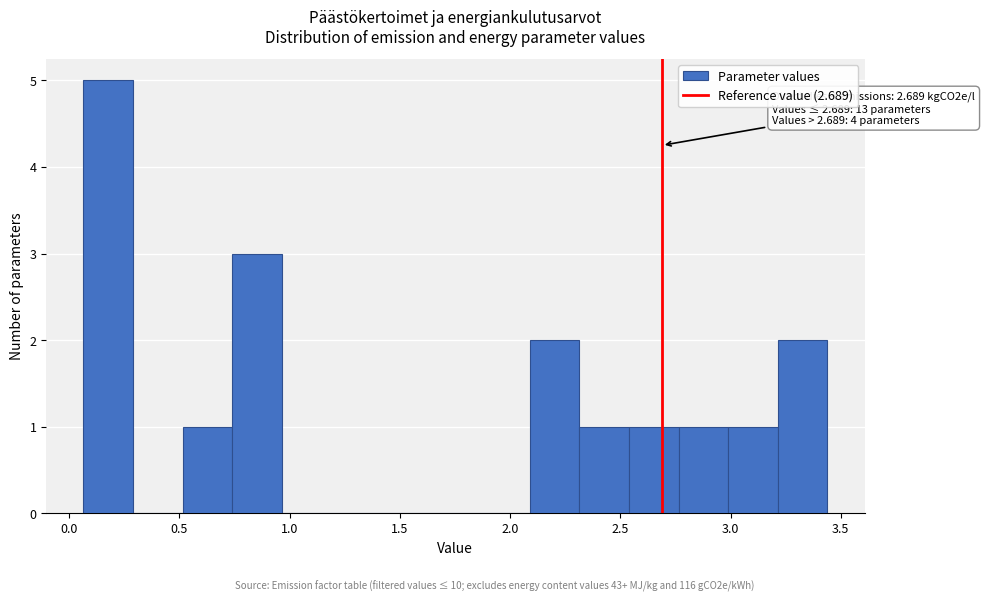

Which range on the x-axis has the tallest bar?

0.05 to 0.30